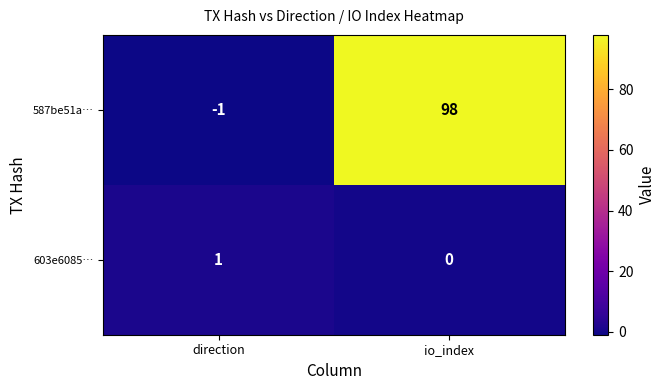

True or false: 587be51a… has a value of 62 at io_index.

False